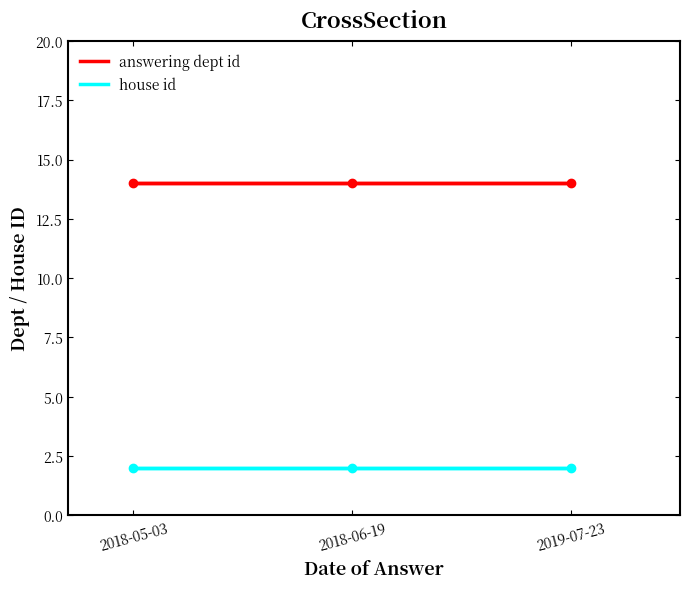

Reading left to right, extract all data points from this chart.

answering dept id: 2018-05-03=14	2018-06-19=14	2019-07-23=14
house id: 2018-05-03=2	2018-06-19=2	2019-07-23=2